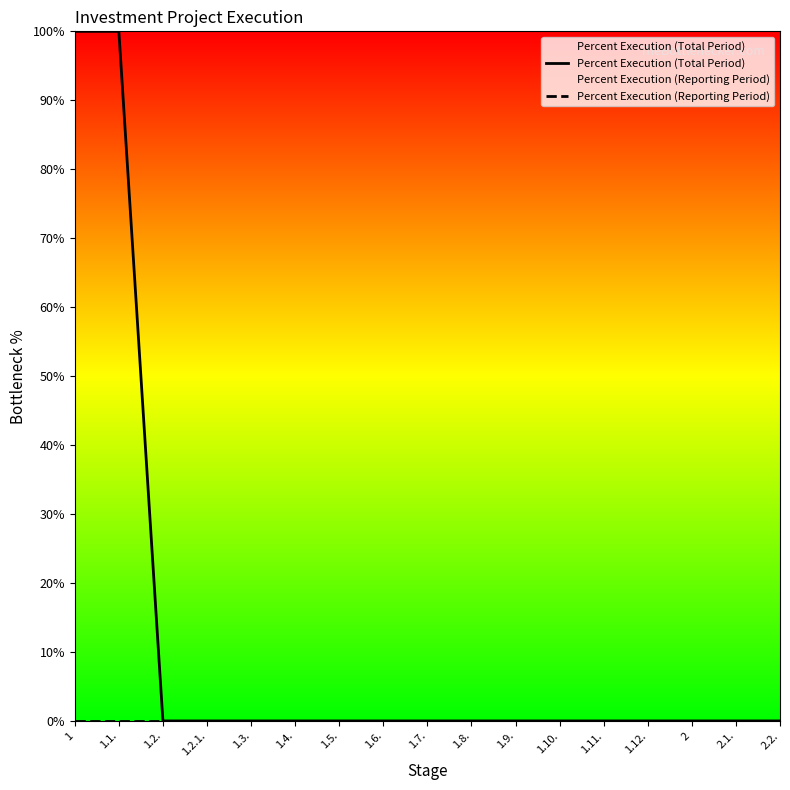

List the series in order of their peak value, lowest first.

Percent Execution (Reporting Period), Percent Execution (Total Period)